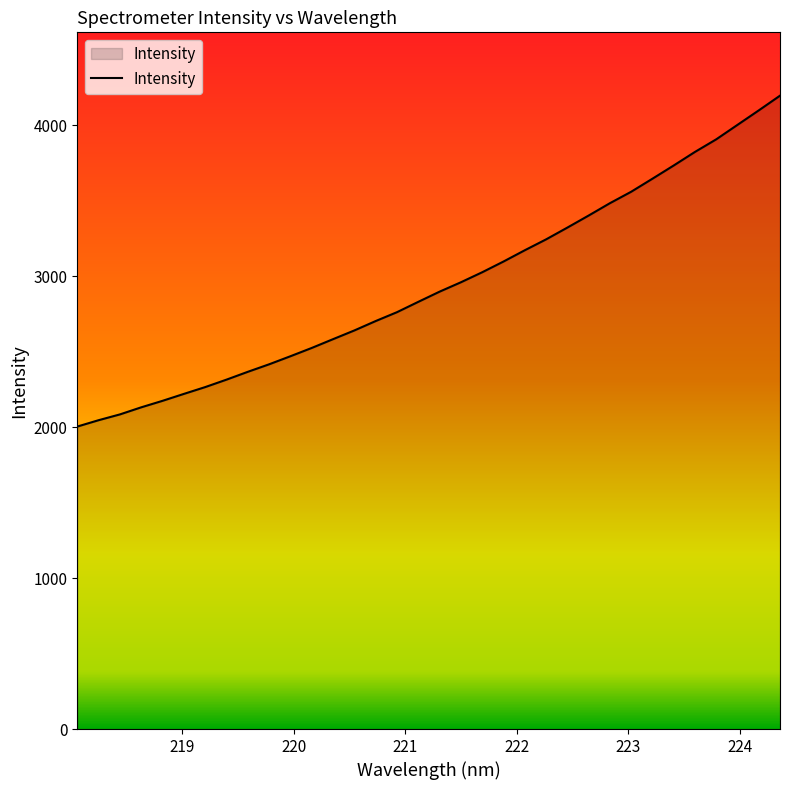

What is the difference between the maximum and minimum values?

2191.6